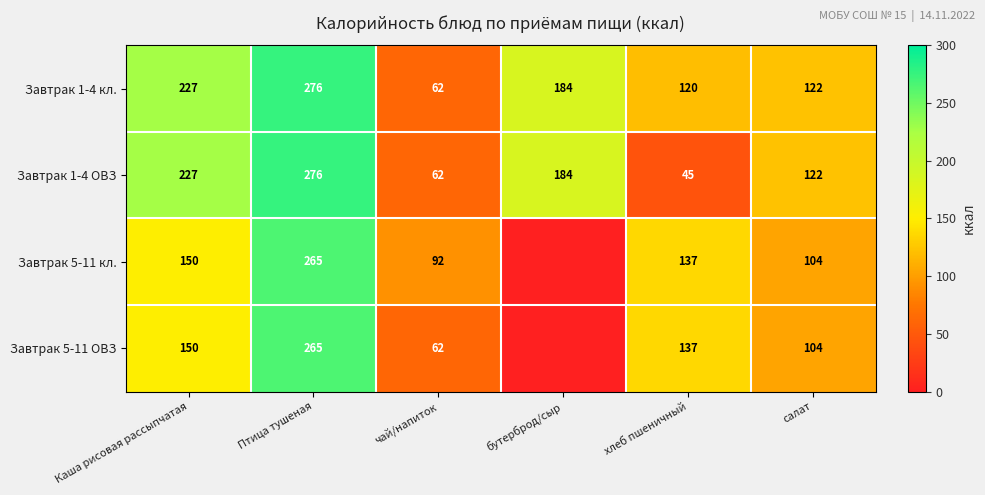

Is the value of Завтрак 5-11 ОВЗ at Каша рисовая рассыпчатая greater than the value of Завтрак 1-4 ОВЗ at хлеб пшеничный?

Yes